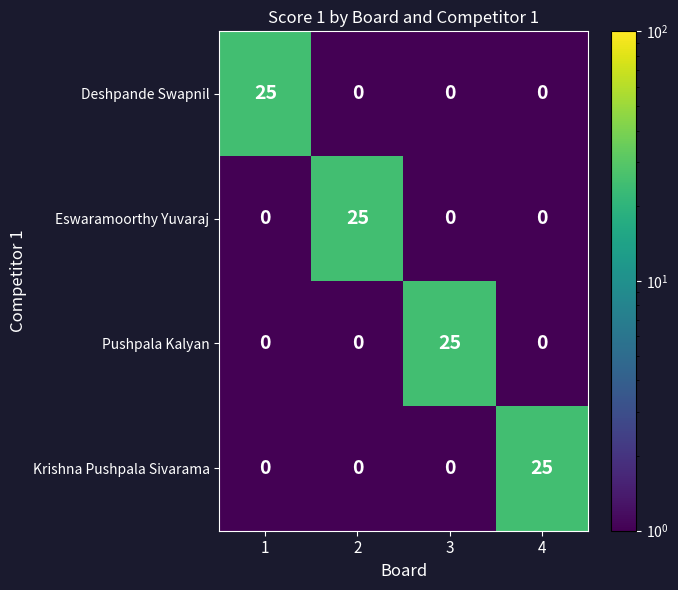

At how many categories does at least one series exceed 0?

4